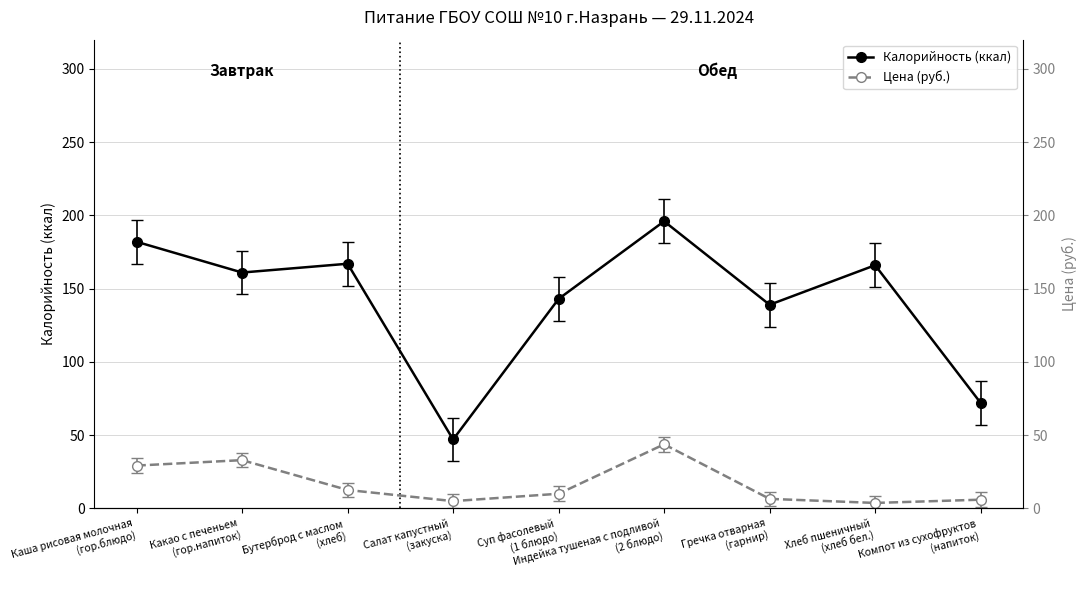

The Цена (руб.) series shows 43.7 at Индейка тушеная с подливой
(2 блюдо). True or false?

True